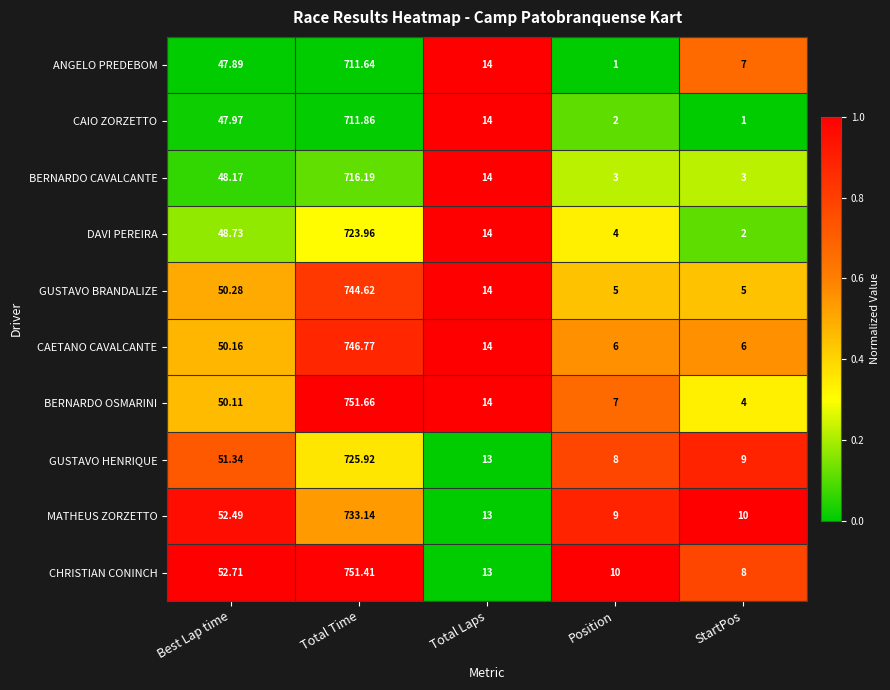

Rank the categories by CAIO ZORZETTO value from highest to lowest.

Total Time, Best Lap time, Total Laps, Position, StartPos